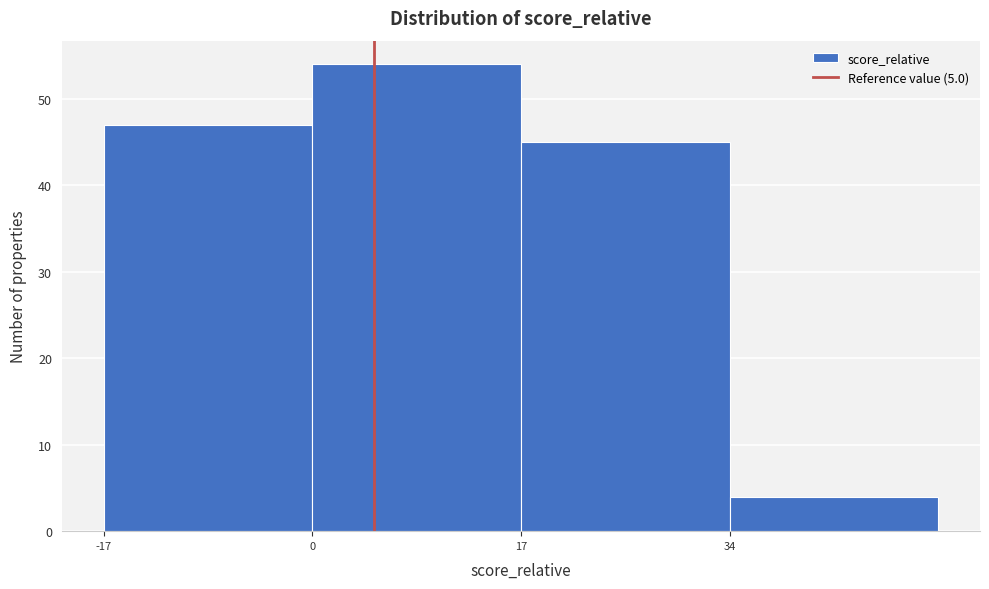

Reading left to right, transcribe this chart: for each bar, give the range it covers on the x-axis and its height. Neither the bar edges nor the heights are printed on the chart, so give them approximately, as read against the axes.

-17 to 0: 47
0 to 17: 54
17 to 34: 45
34 to 51: 4